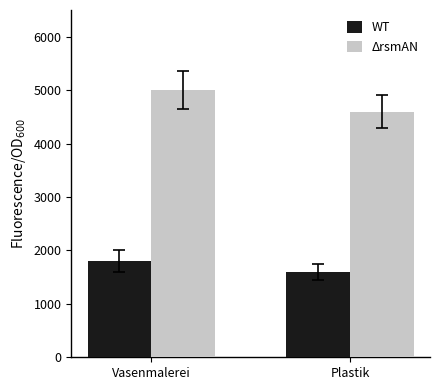

Rank the series by their maximum value, from highest to lowest.

ΔrsmAN, WT